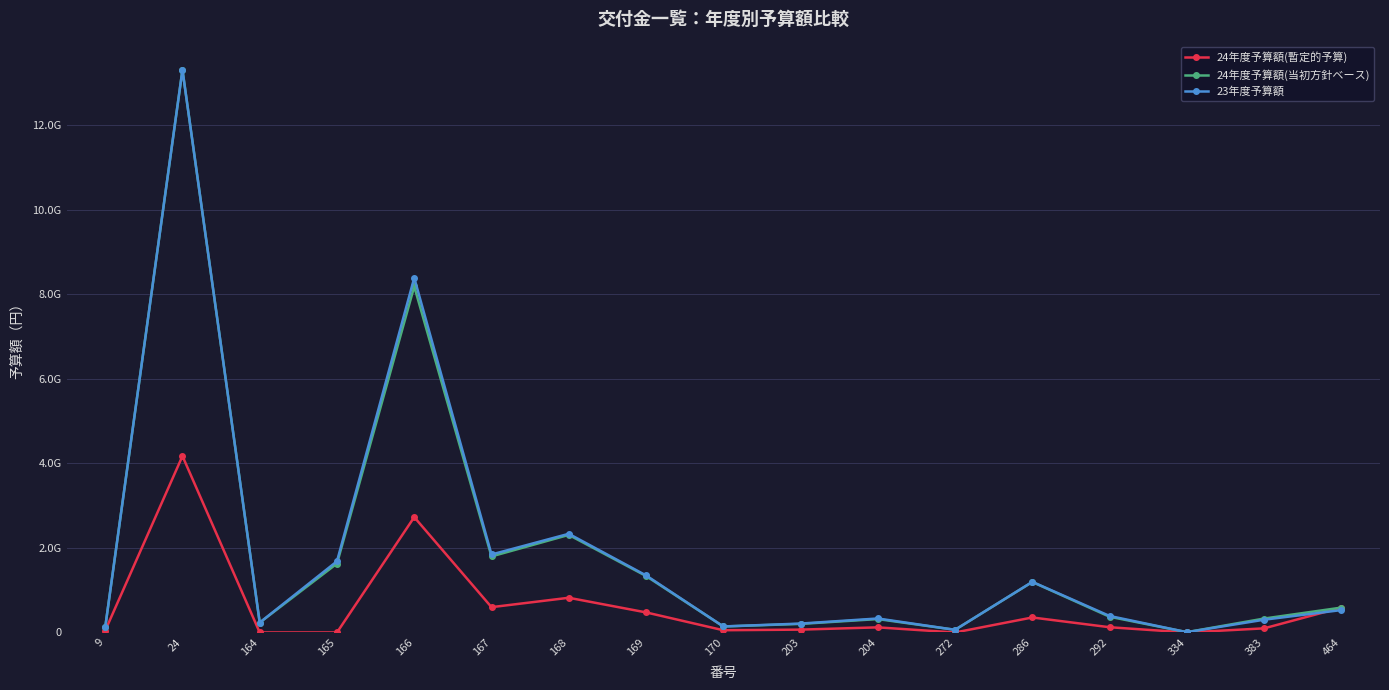

Does the chart display data point markers on the line(s)?

Yes